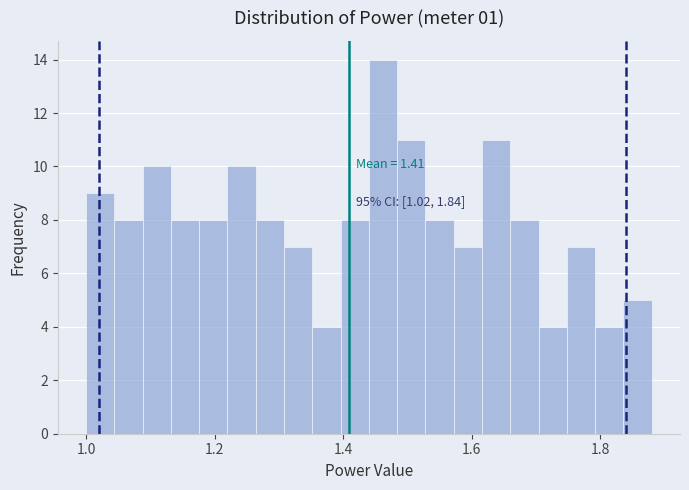

Read against the x-axis, roughly where is the centre of the tallest bar?

1.46